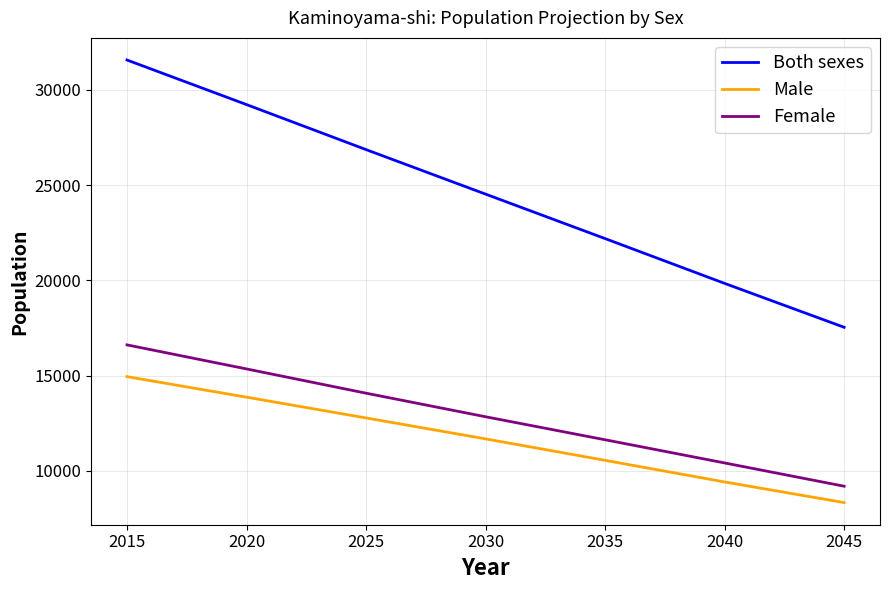

Which series has the largest range (max minus min)?

Both sexes